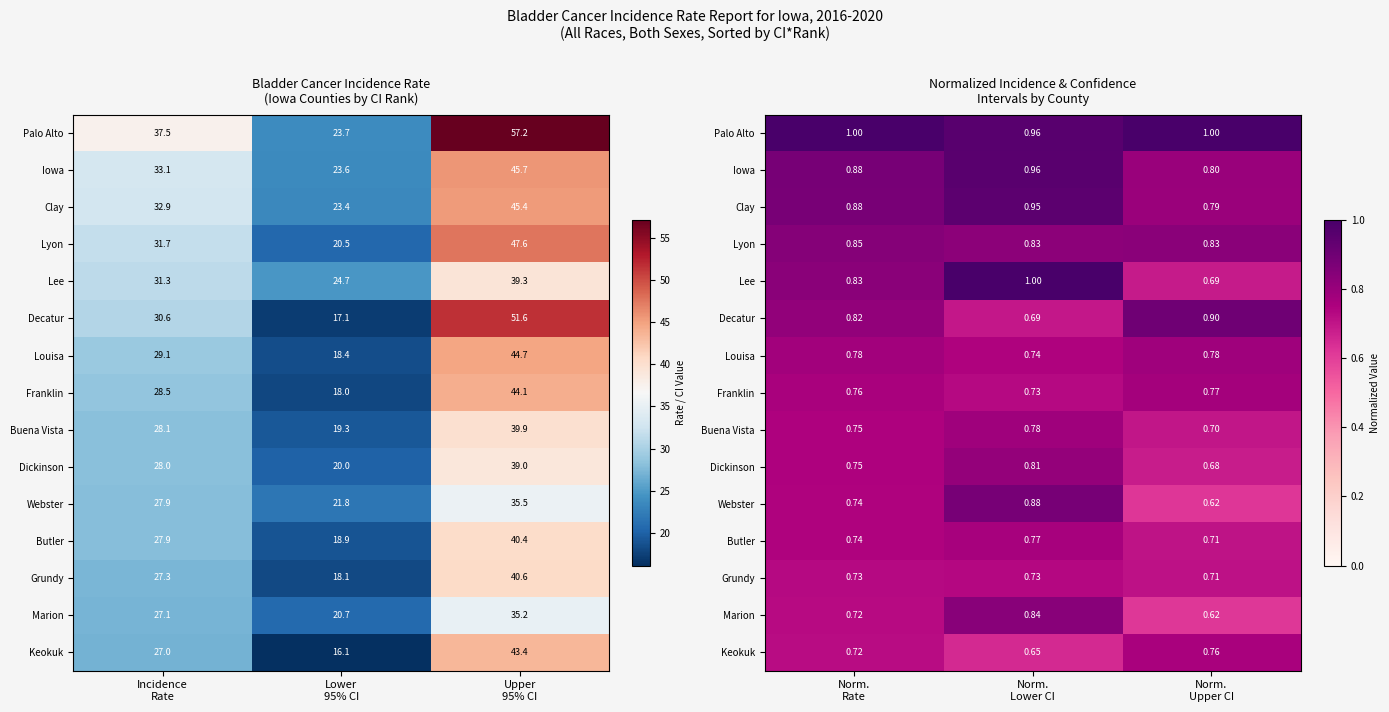

Is it true that Butler equals 0.4 at Norm. Rate?

False